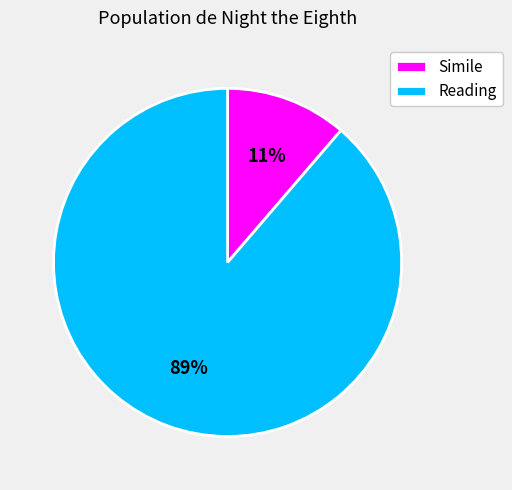

To the nearest percent, what is the combined percentage of Reading and Simile?

100%